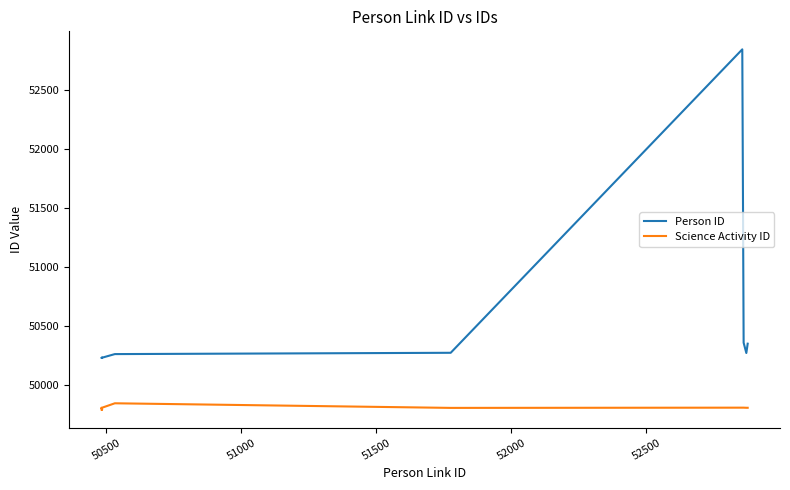

In Person ID, how many points are lower than both neighbors (excluding endpoints)?

1